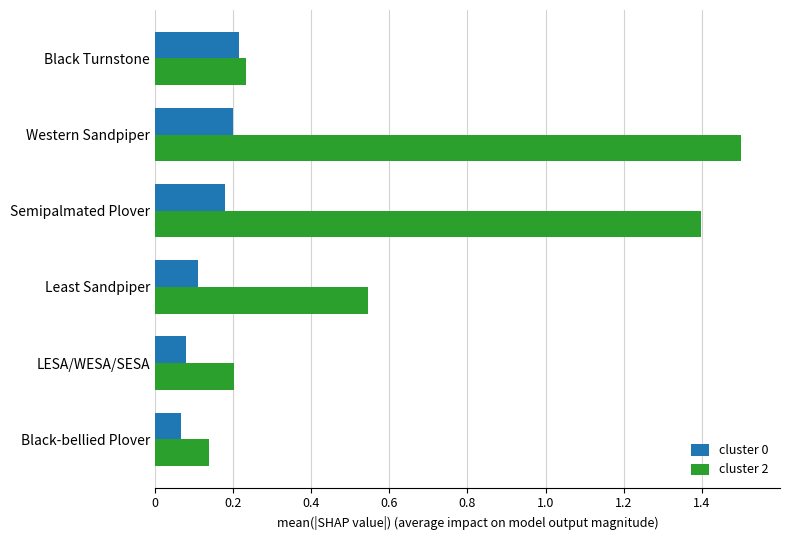

List the series in order of their overall mean, highest first.

cluster 2, cluster 0